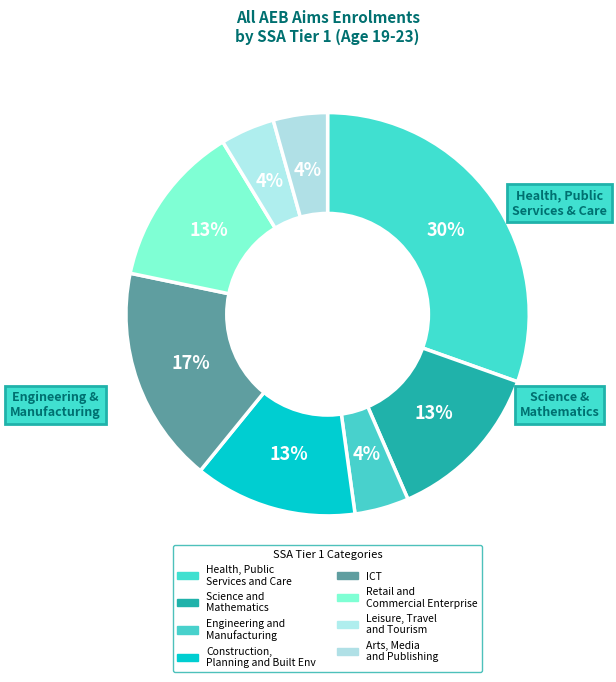

To the nearest percent, what is the average slice percentage?

12%